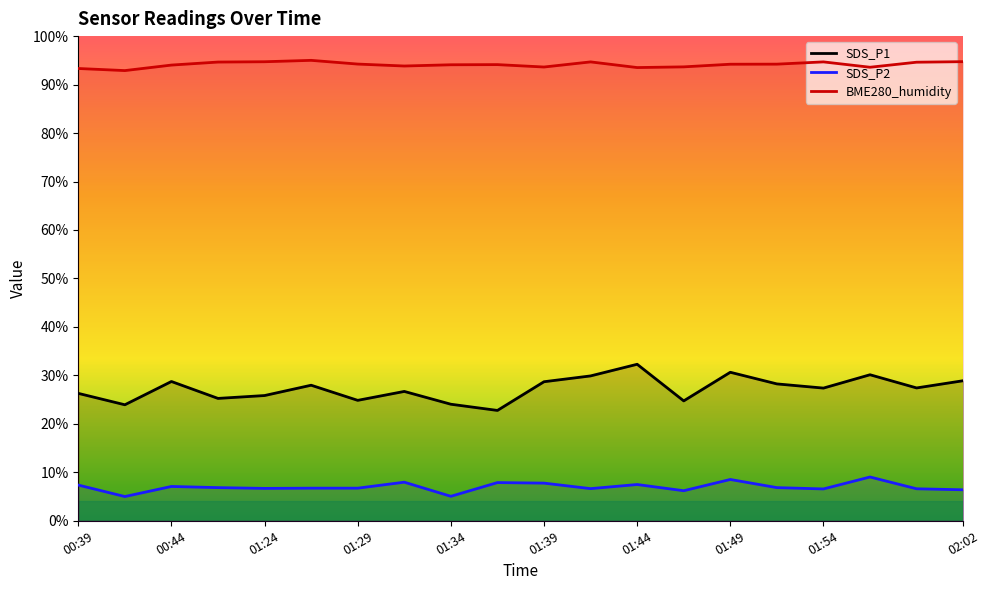

At which label is BME280_humidity closest to 93?

00:41